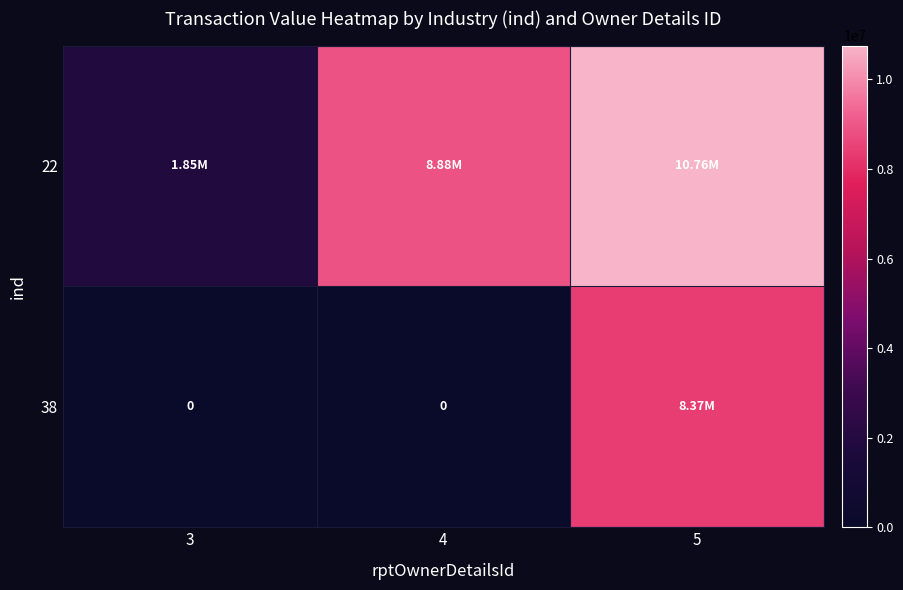

How many 38 values are between 0 and 8370122?

3